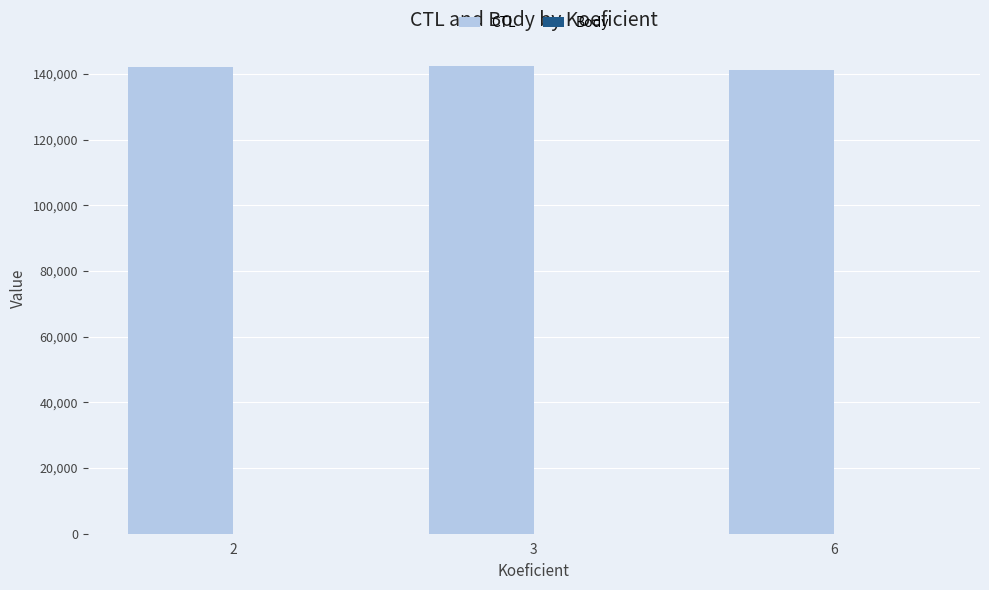

Which series has the largest total across all categories?

CTL